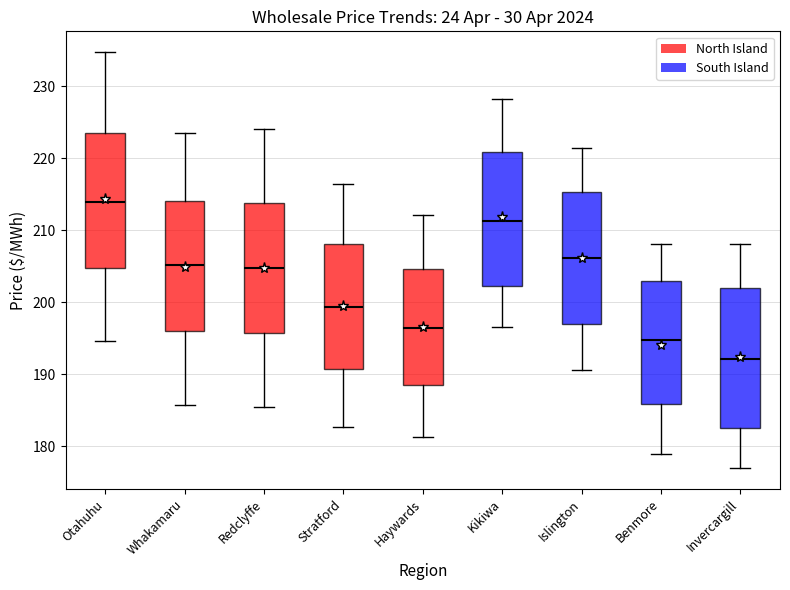

Where is the lower edge of the box for Whakamaru on the y-axis? The values are not printed on the chart, so give them approximately, as read against the axis.

196